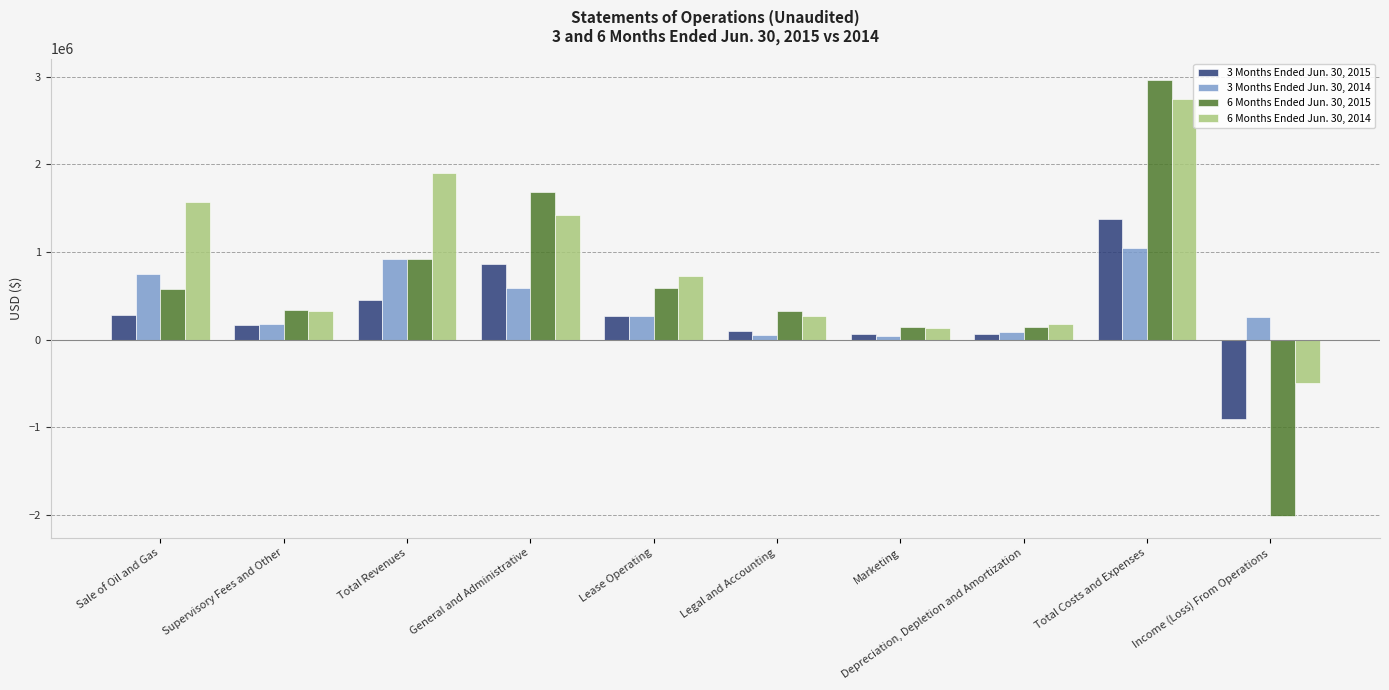

At which category is the sum across all series the highest?

Total Costs and Expenses